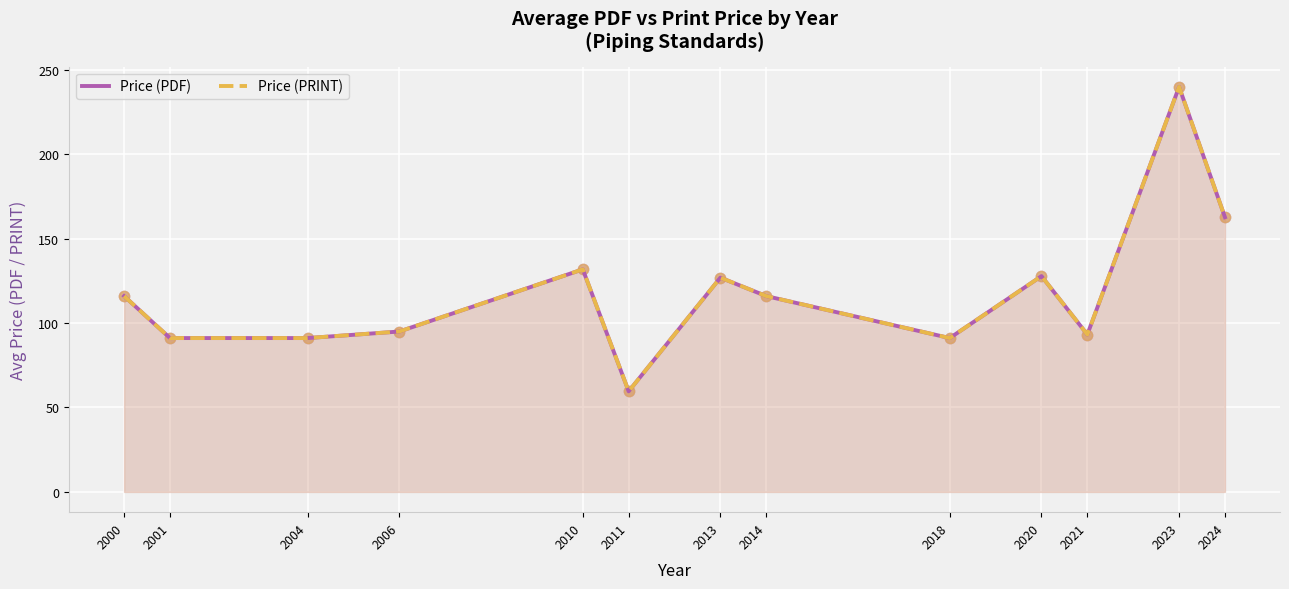

What is the total value across all series at 2000?

232.0